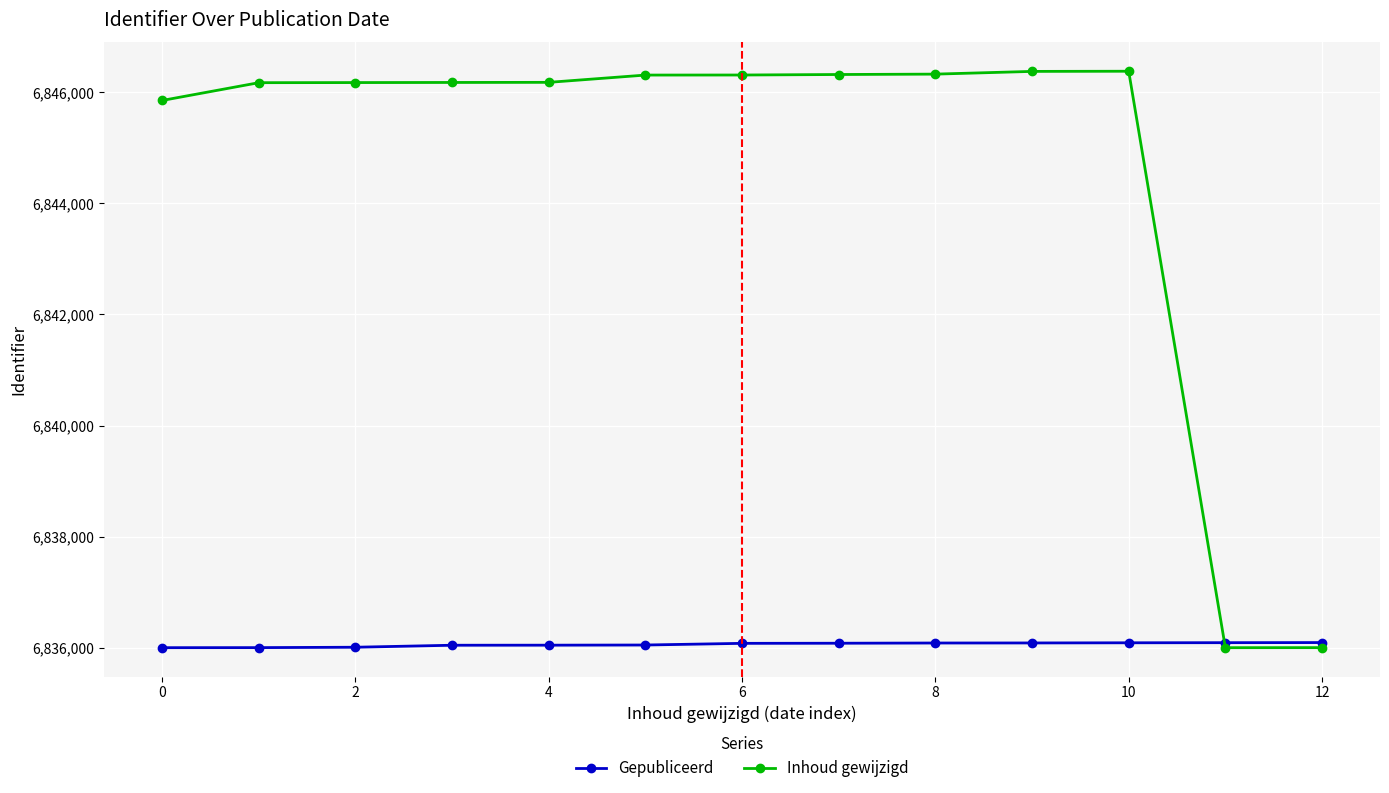

What are all the series names shown in the legend?

Gepubliceerd, Inhoud gewijzigd